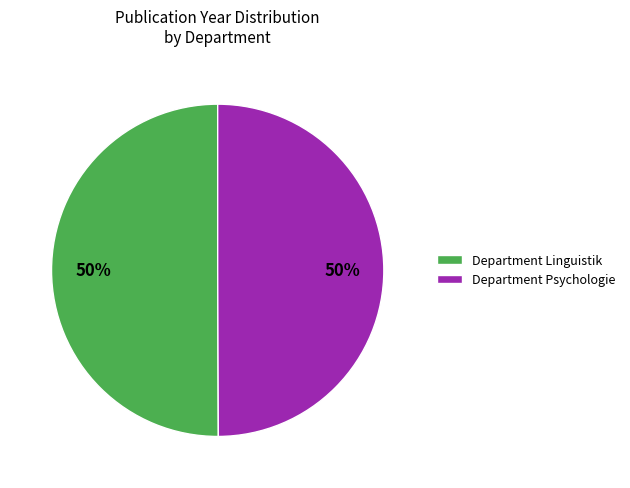

To the nearest percent, what portion does Department Linguistik represent?

50%